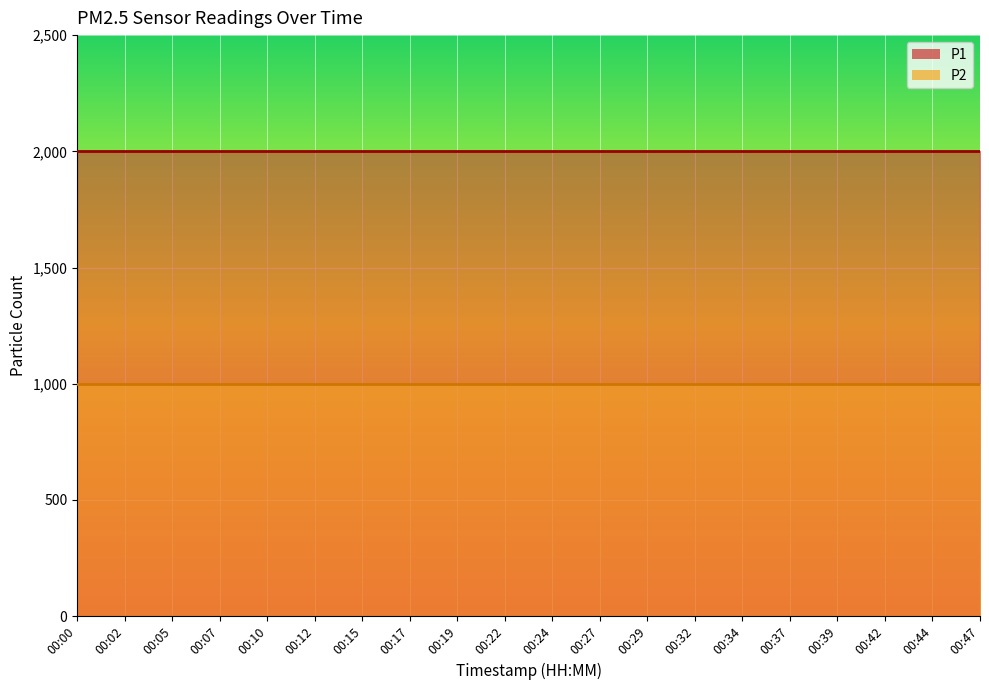

How many data points does each series have?

20